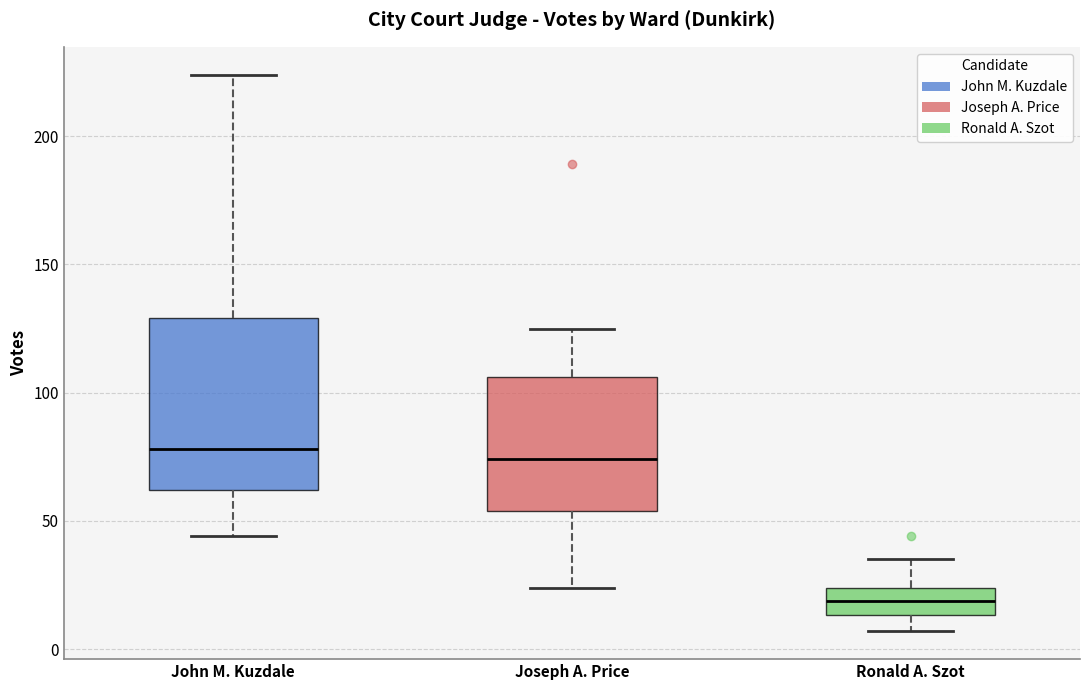

Where is the upper edge of the box for Ronald A. Szot on the y-axis? The values are not printed on the chart, so give them approximately, as read against the axis.

25